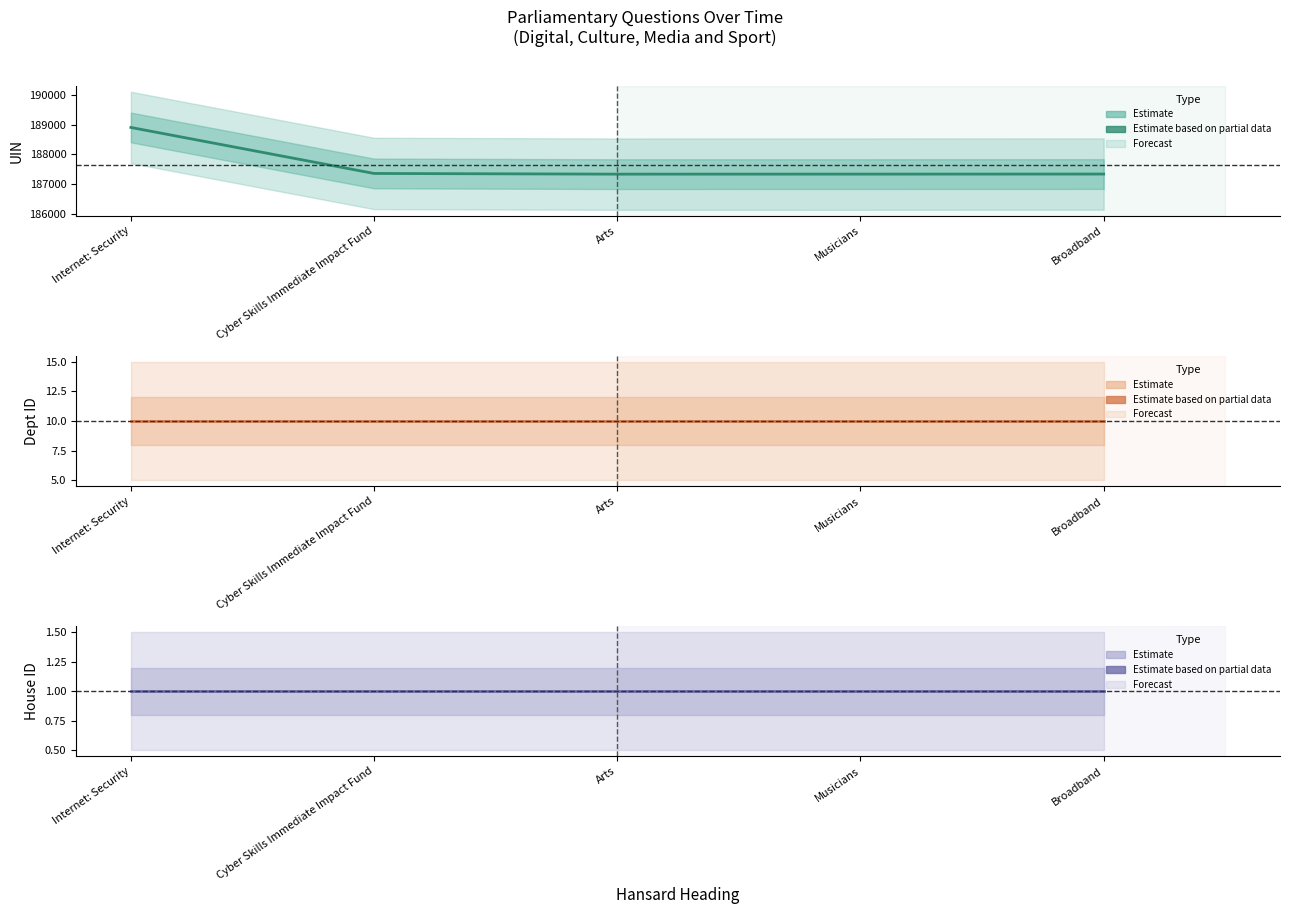

Reading left to right, list all the values displayed in this chart.

uin: 188905	187358	187335	187336	187338
answering dept id: 10	10	10	10	10
house id: 1	1	1	1	1